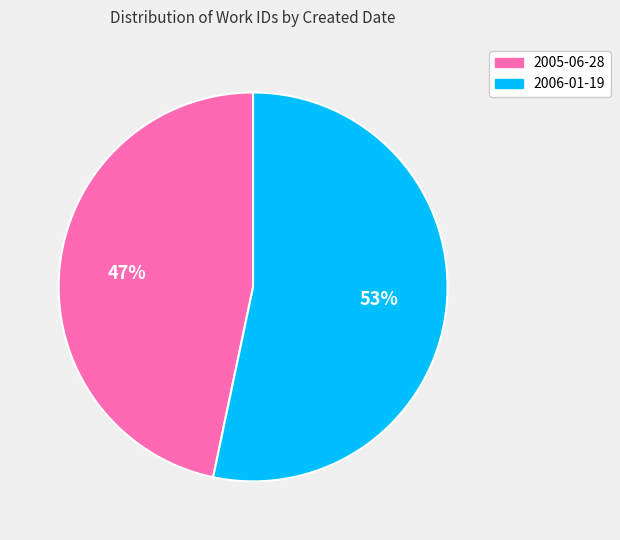

Is 2005-06-28 the majority of the pie?

No